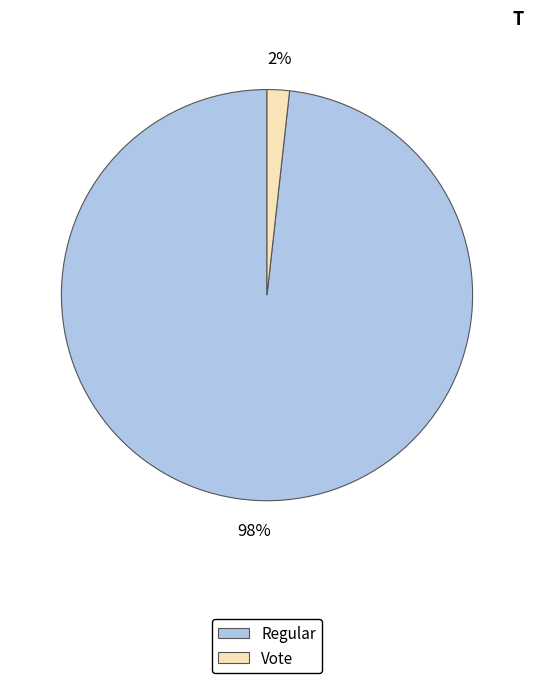

To the nearest percent, what percentage of the pie is Vote?

2%